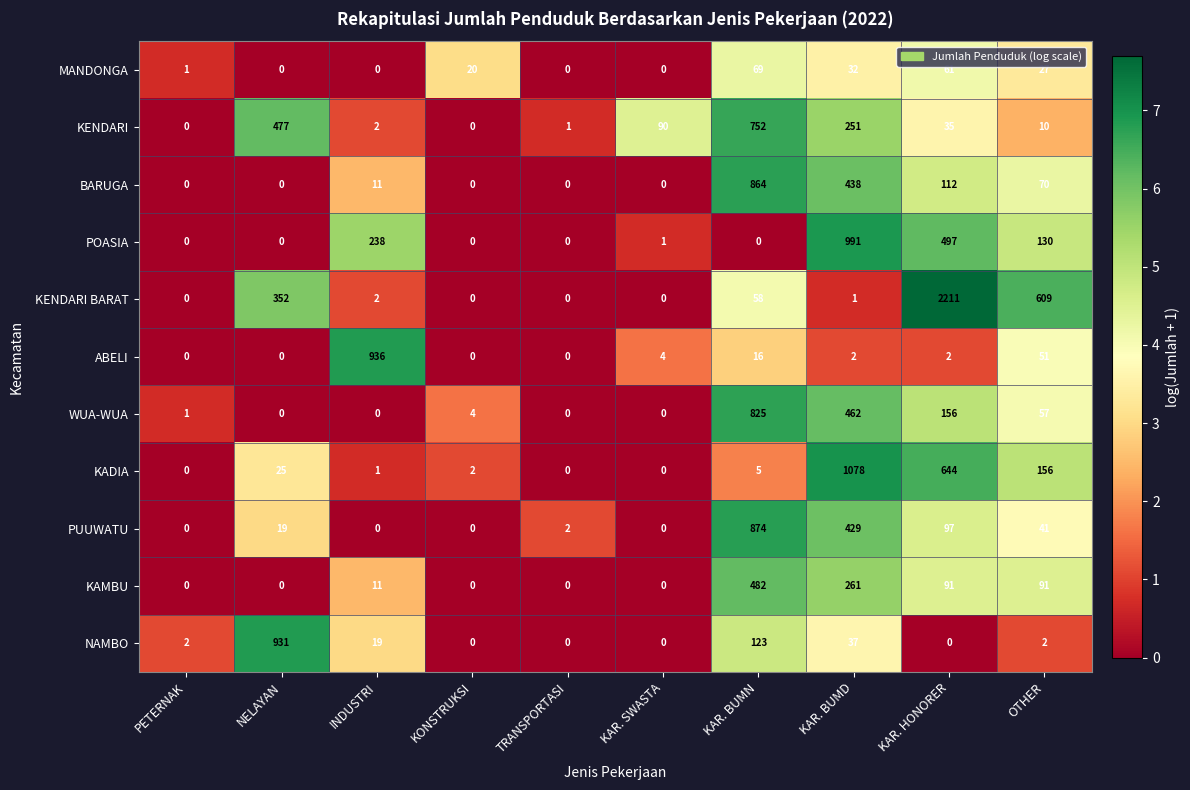

At KAR. BUMN, list the series in order from smallest to largest.

POASIA, KADIA, ABELI, KENDARI BARAT, MANDONGA, NAMBO, KAMBU, KENDARI, WUA-WUA, BARUGA, PUUWATU